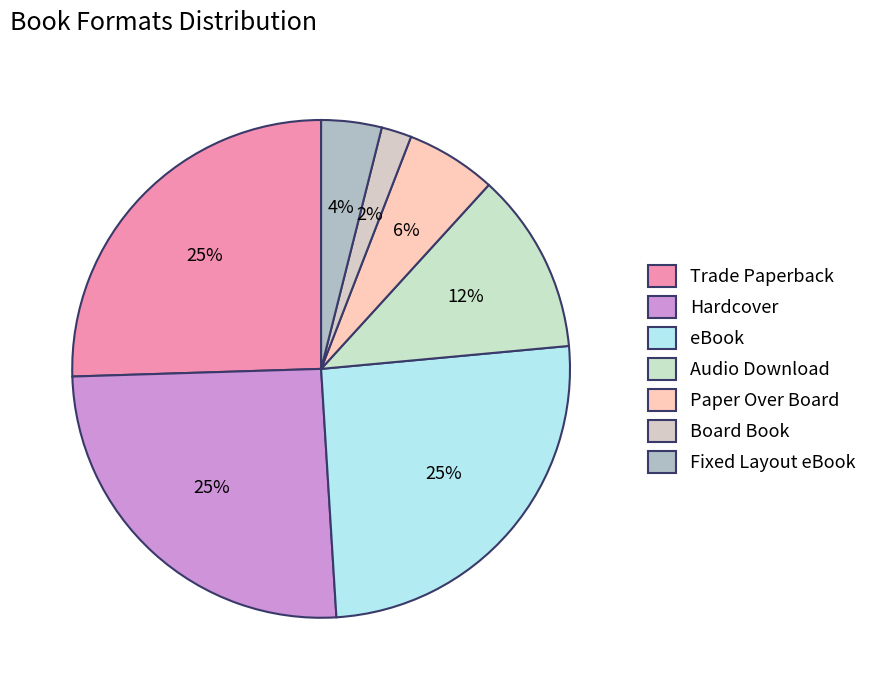

How many segments does this pie chart have?

7